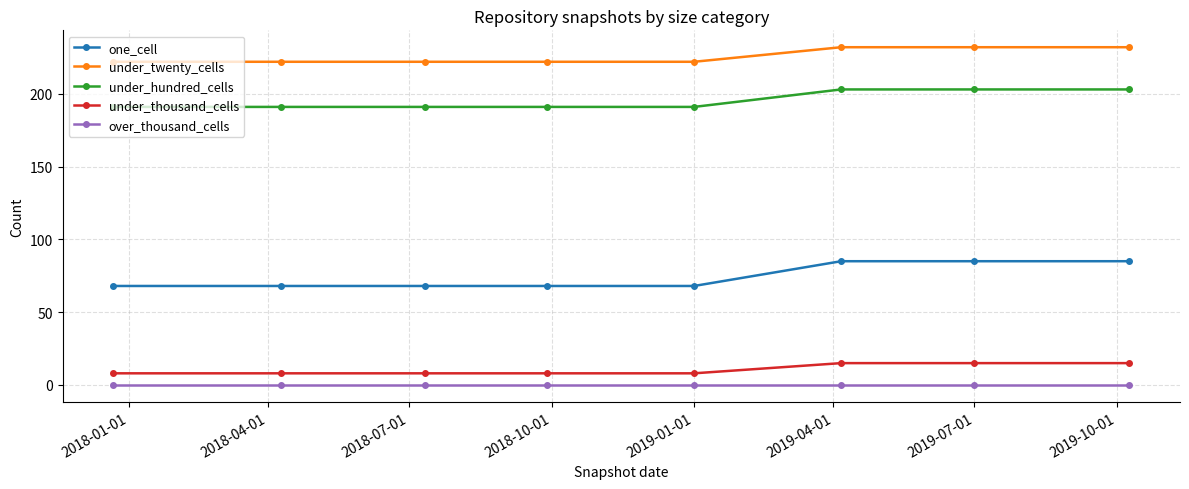

List the series in order of their peak value, lowest first.

over_thousand_cells, under_thousand_cells, one_cell, under_hundred_cells, under_twenty_cells